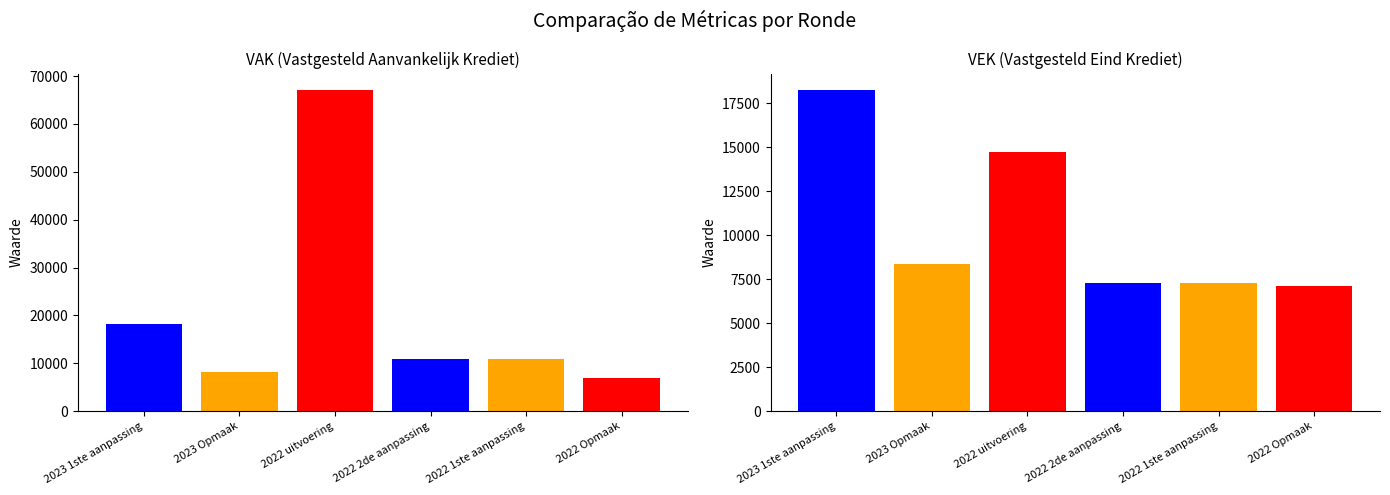

The value of VAK at 2023 Opmaak is 8245. True or false?

True